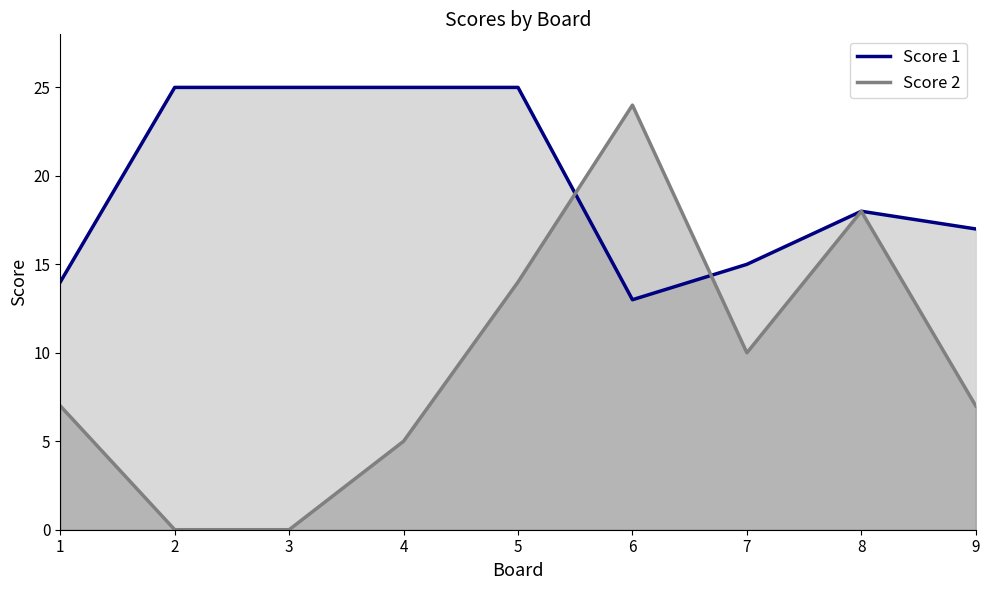

True or false: Score 1 has more than 1 points higher than both neighbors.

False